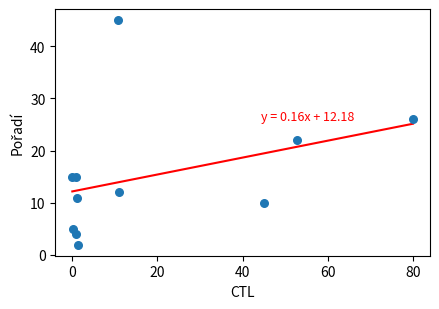

What Y value in the scatter plot is closest to 23?

22